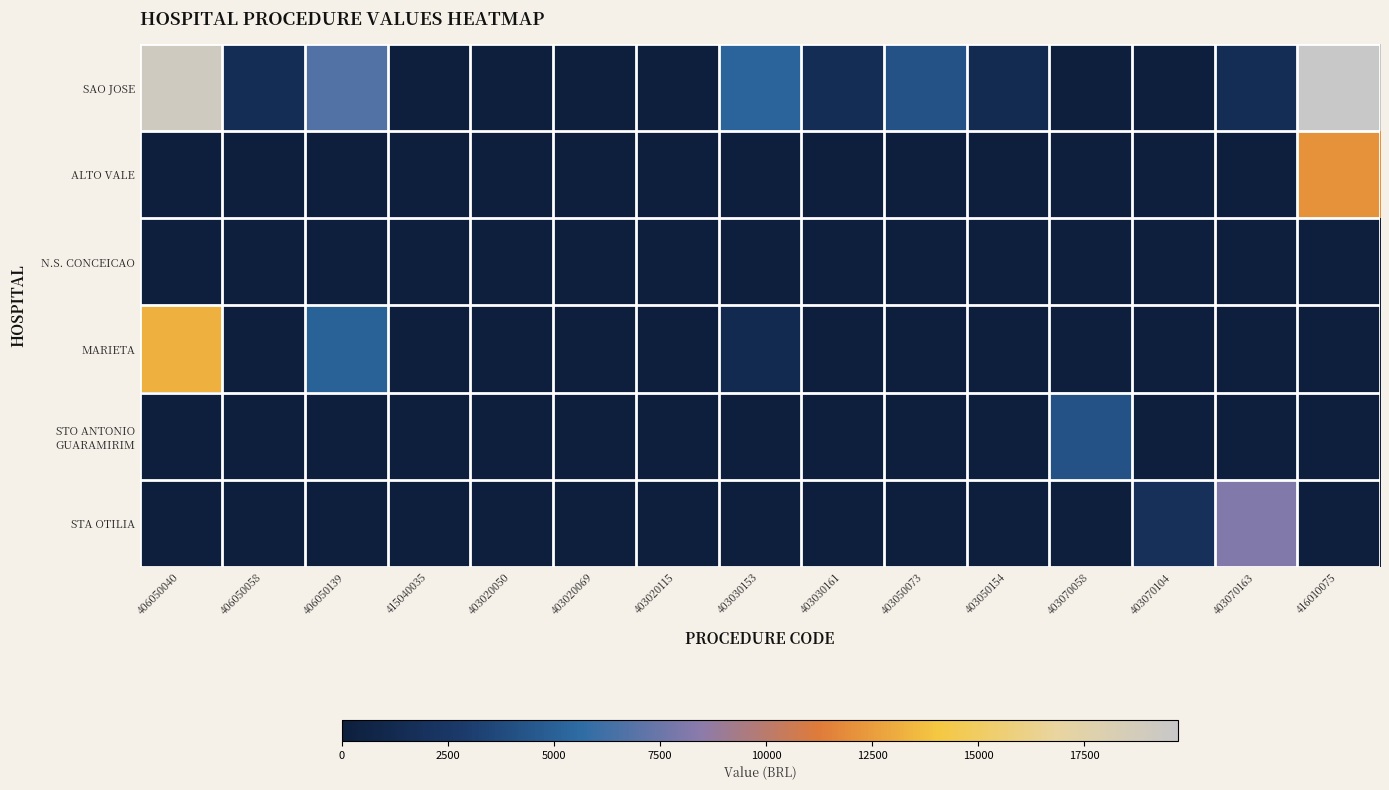

At 403020050, list the series in order from largest to smallest.

SAO JOSE, ALTO VALE, N.S. CONCEICAO, MARIETA, STO ANTONIO GUARAMIRIM, STA OTILIA